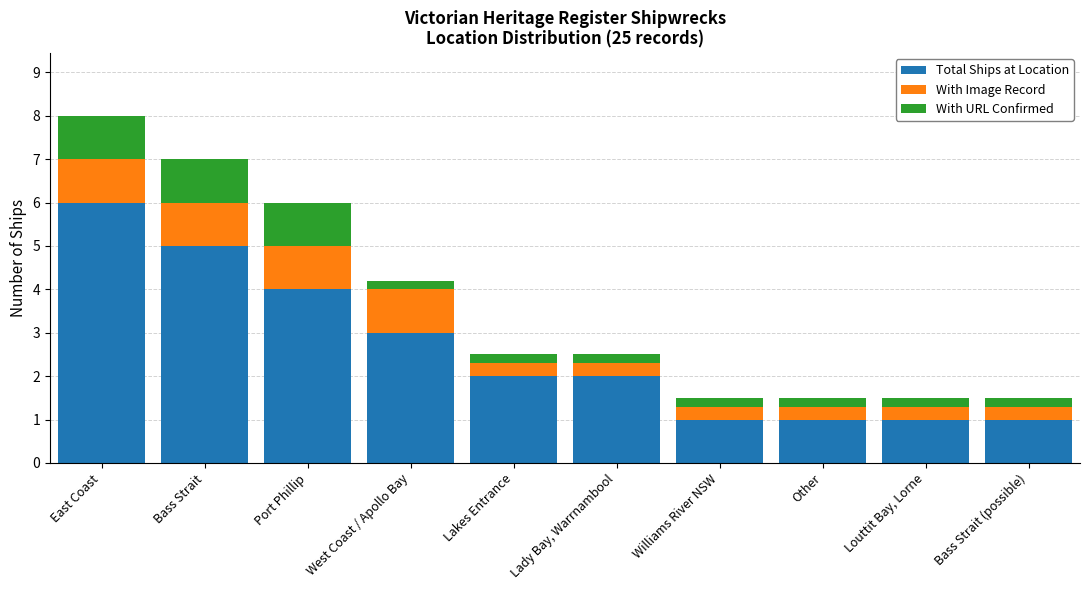

What is the approximate value of Total Ships at Location at Bass Strait (possible)?

1.0